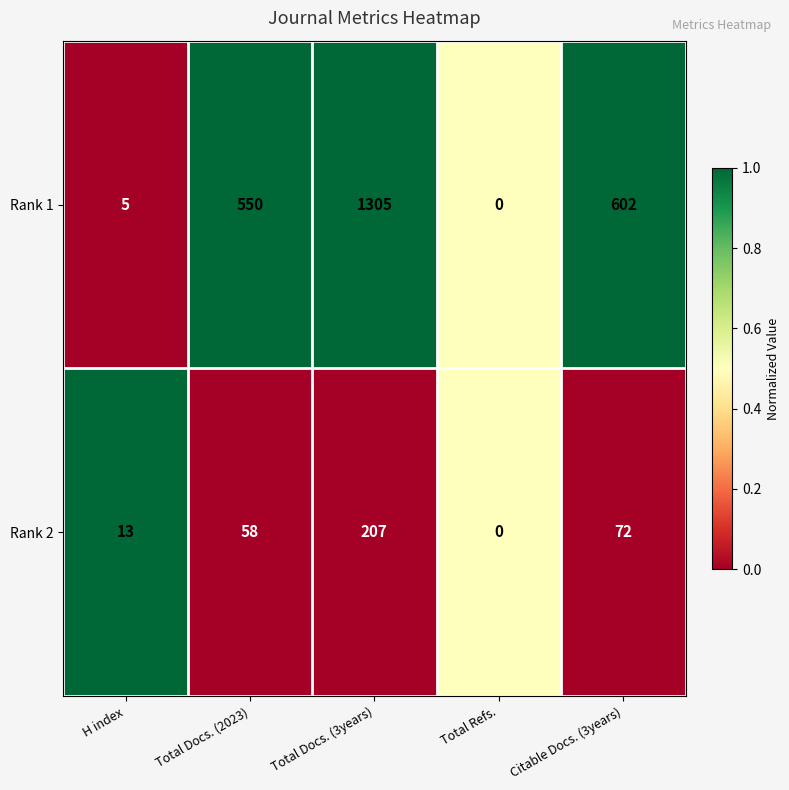

At which label is Rank 1 closest to 652?

Citable Docs. (3years)